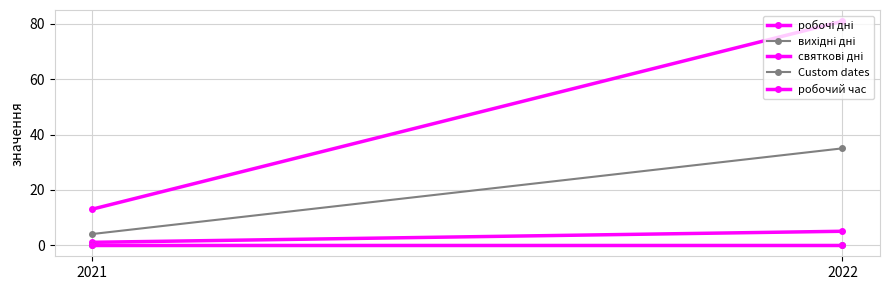

Which series has the largest range (max minus min)?

робочі дні